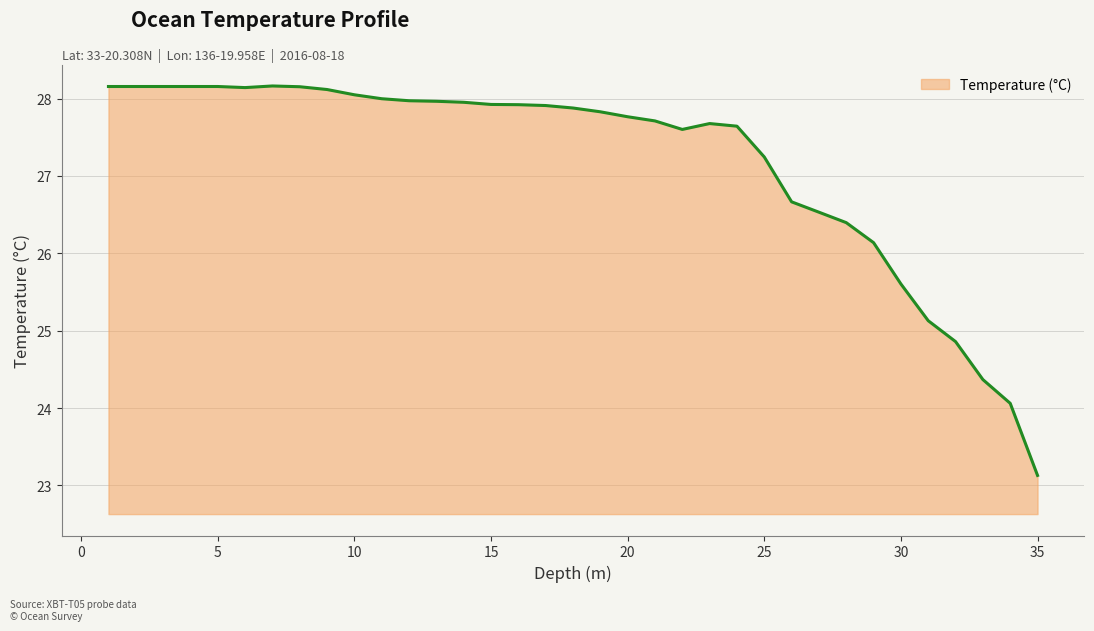

What is the smallest value displayed?

23.1